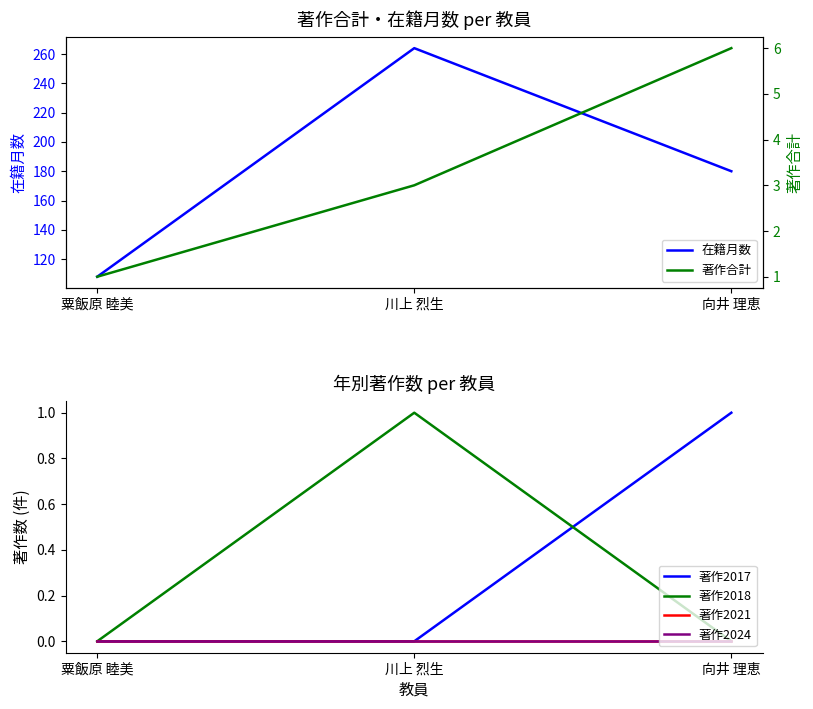

What is the sum of all 著作2018 values?

1